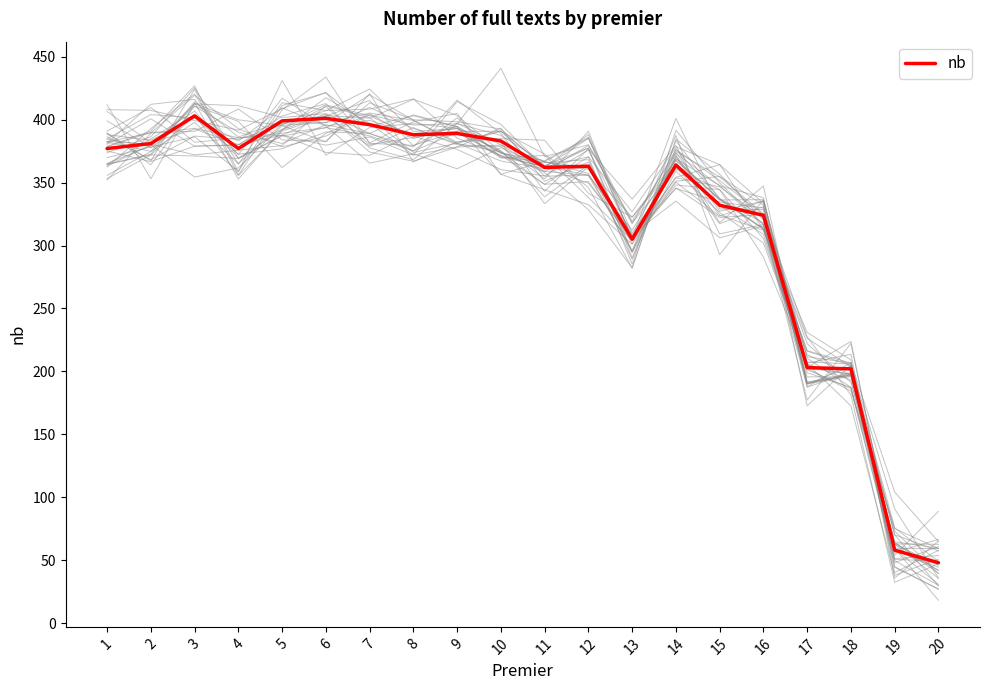

Count the number of values greater than 377.

8